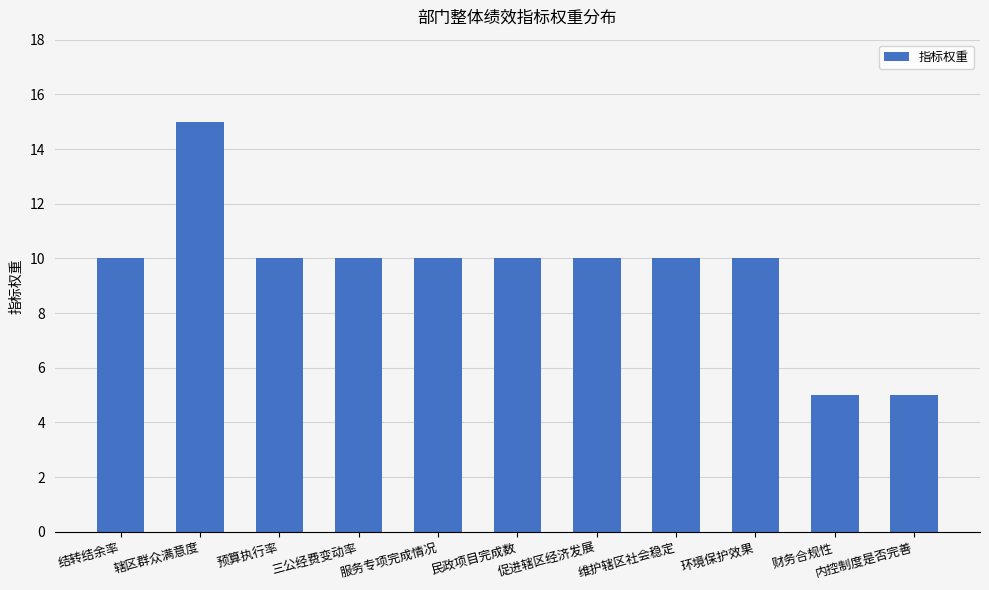

What is the smallest value displayed?

5